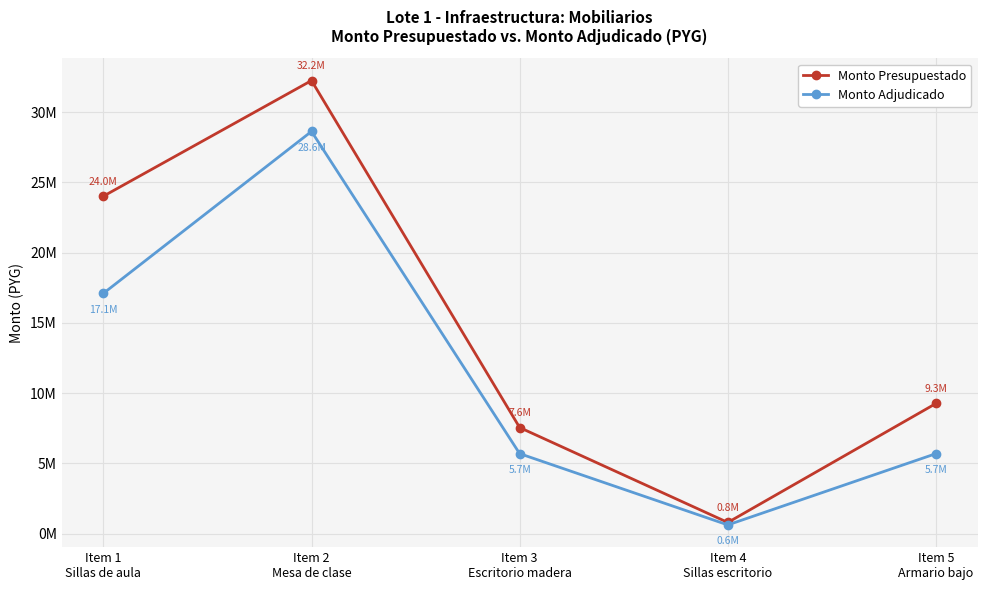

Where does the Monto Presupuestado series first go above 9268002?

Item 1
Sillas de aula